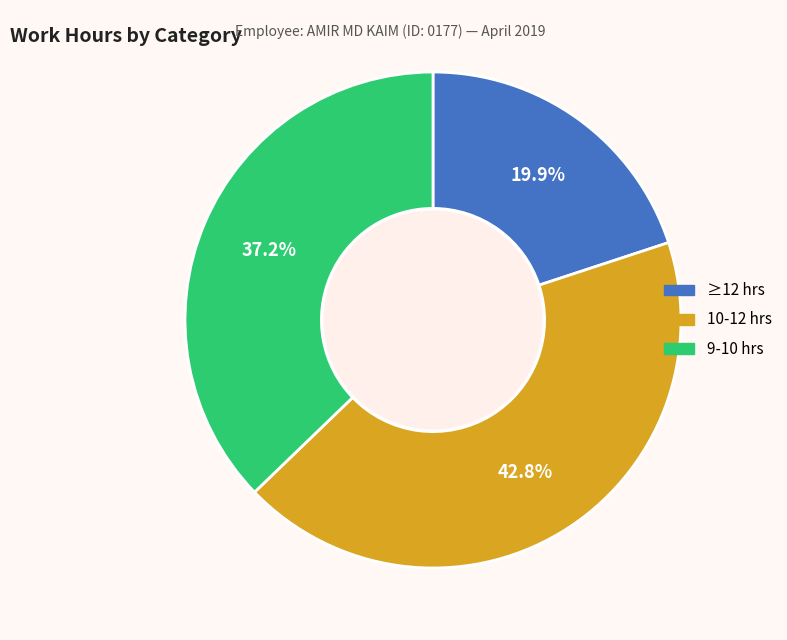

What is the smallest slice in the pie chart?

≥12 hrs